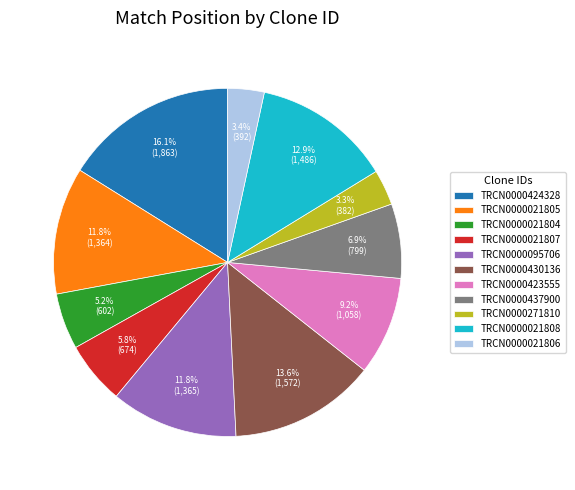

To the nearest percent, what is the average slice percentage?

9%